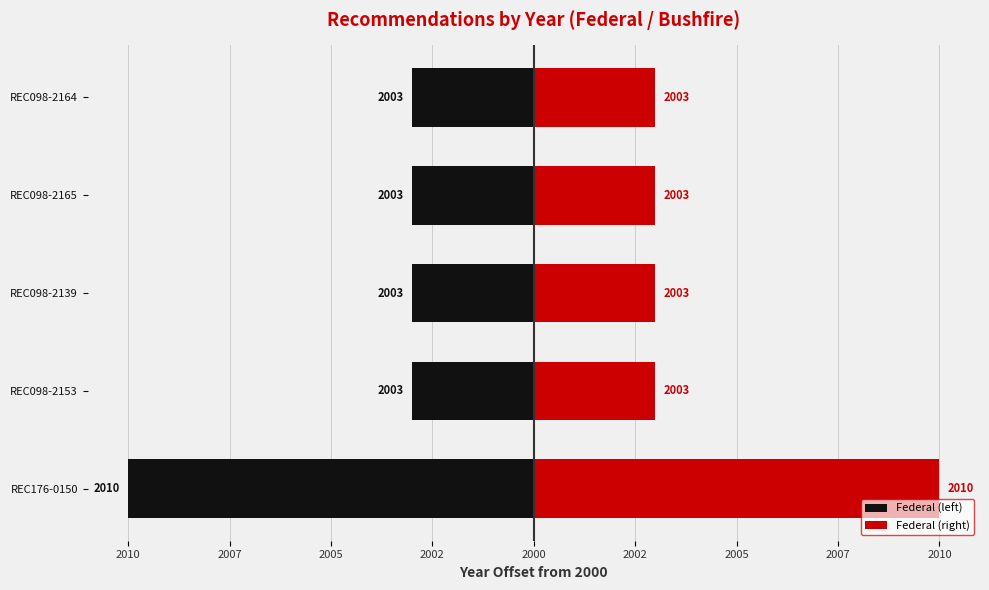

Is it true that Federal (right) equals 4 at REC098-2139?

False